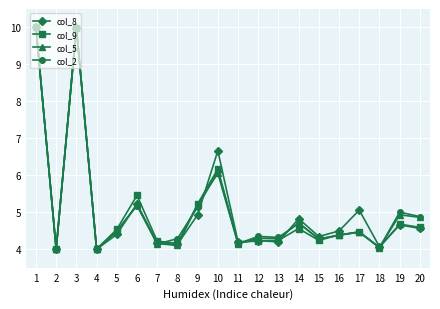

What is the sum of the col_8 values at 18 and 9?

9.0